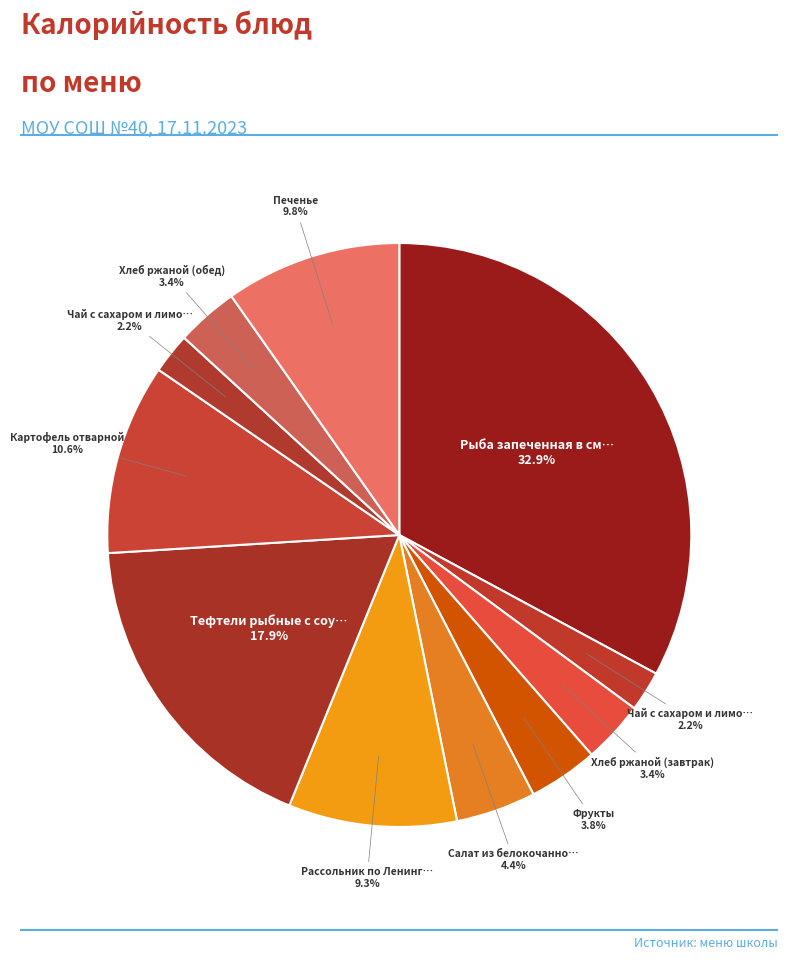

Which category has the smallest portion of the pie?

Чай с сахаром и лимоном (завтрак)